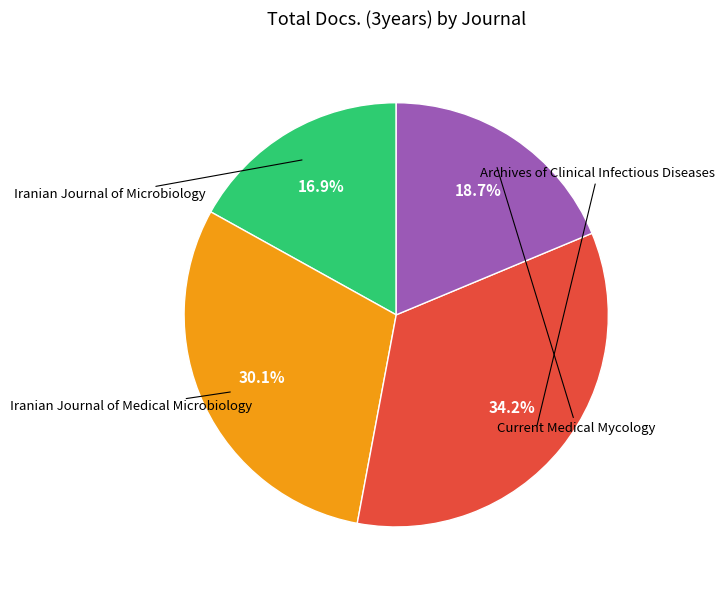

Is there any slice that represents more than half of the pie?

No